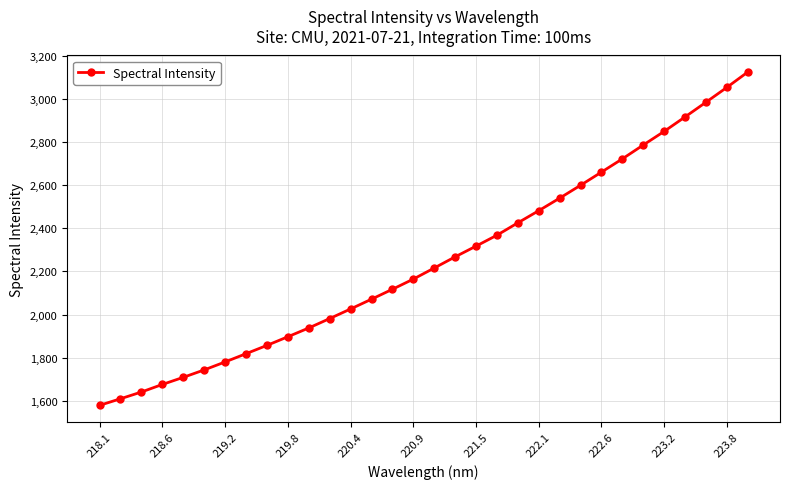

What is the maximum value shown in the chart?

3123.5